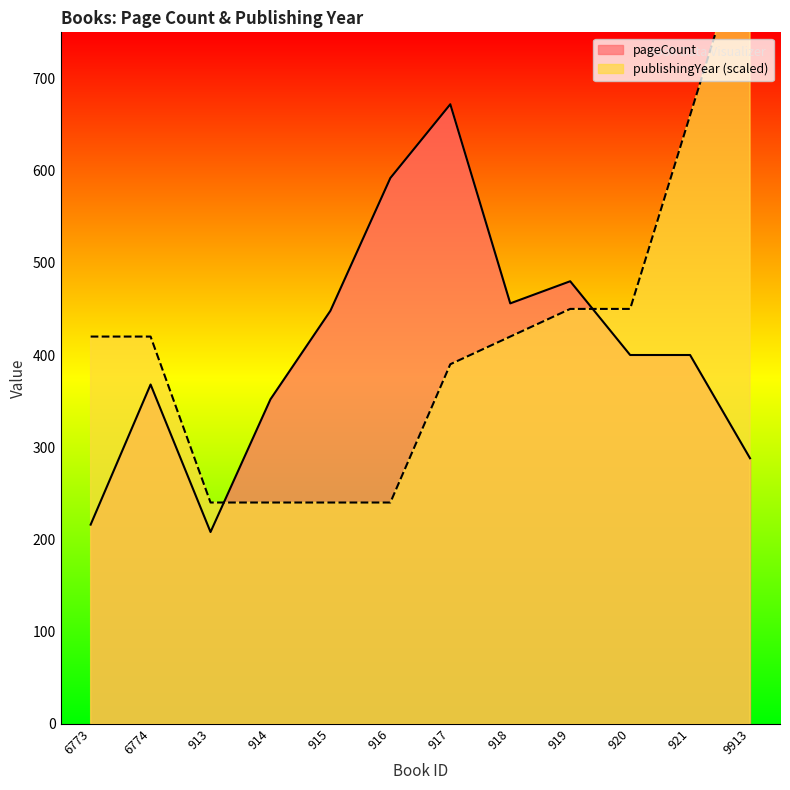

Does the chart have visible grid lines?

No